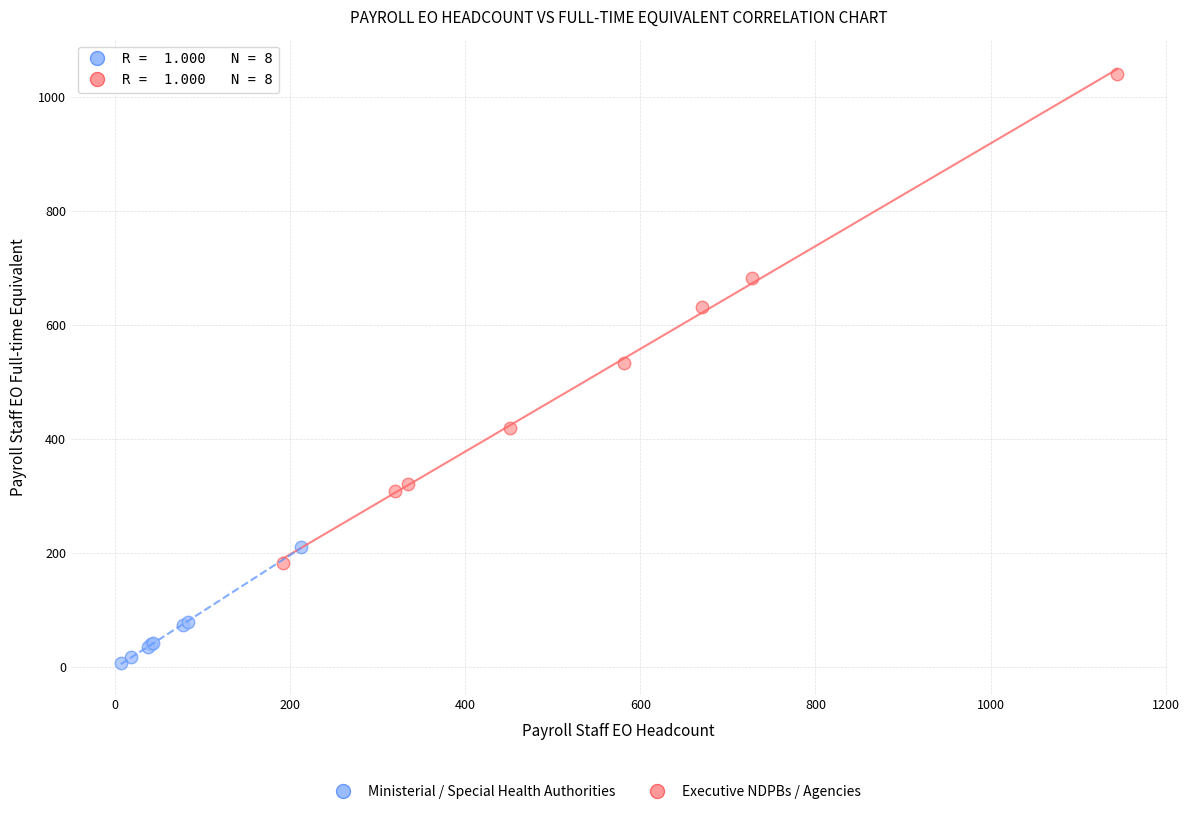

Which series has the largest Y range (max minus min)?

Ministerial / Special Health Authorities